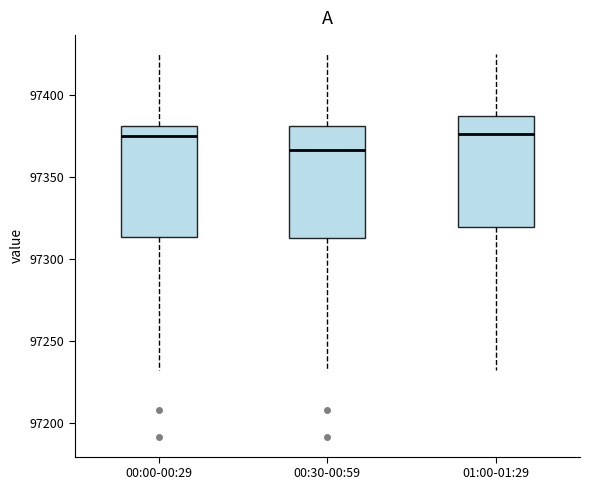

Where does the lower whisker of the box for 00:00-00:29 end on the y-axis? The values are not printed on the chart, so give them approximately, as read against the axis.

97235